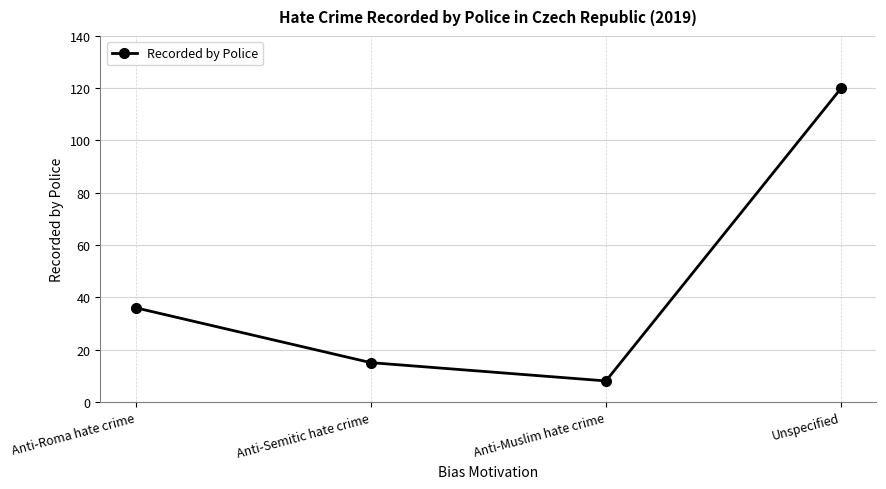

What is the difference between the maximum and minimum values?

112